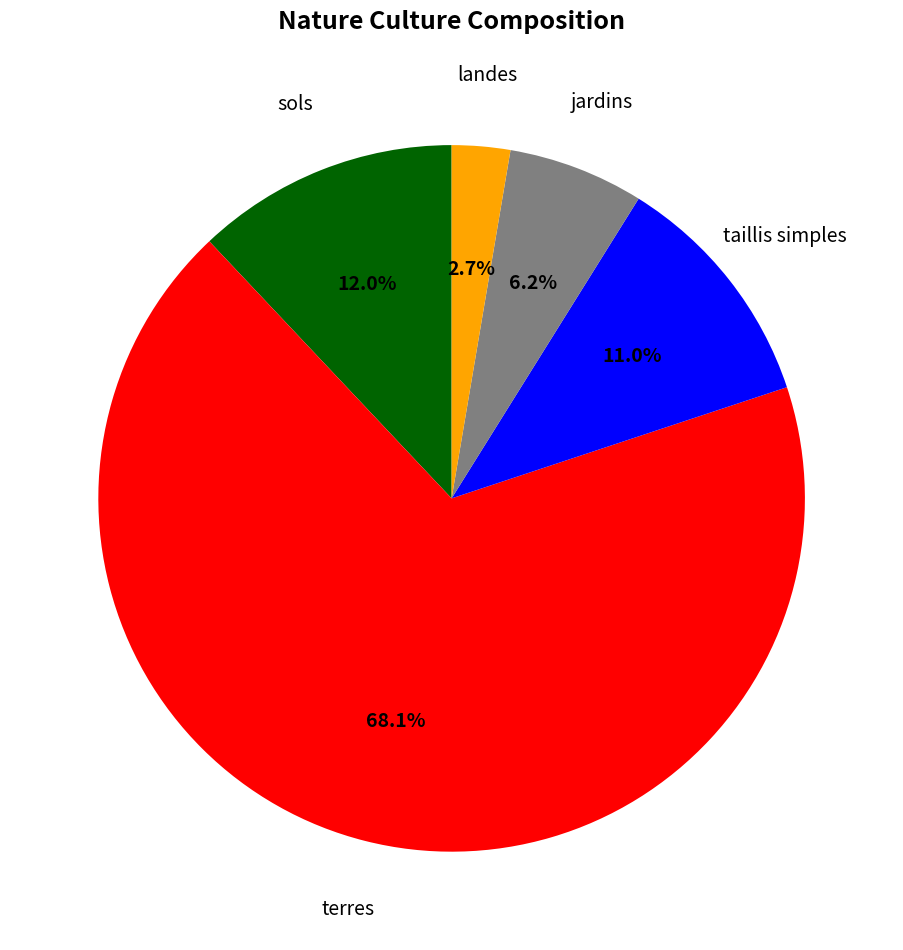

Does any single category account for the majority?

Yes